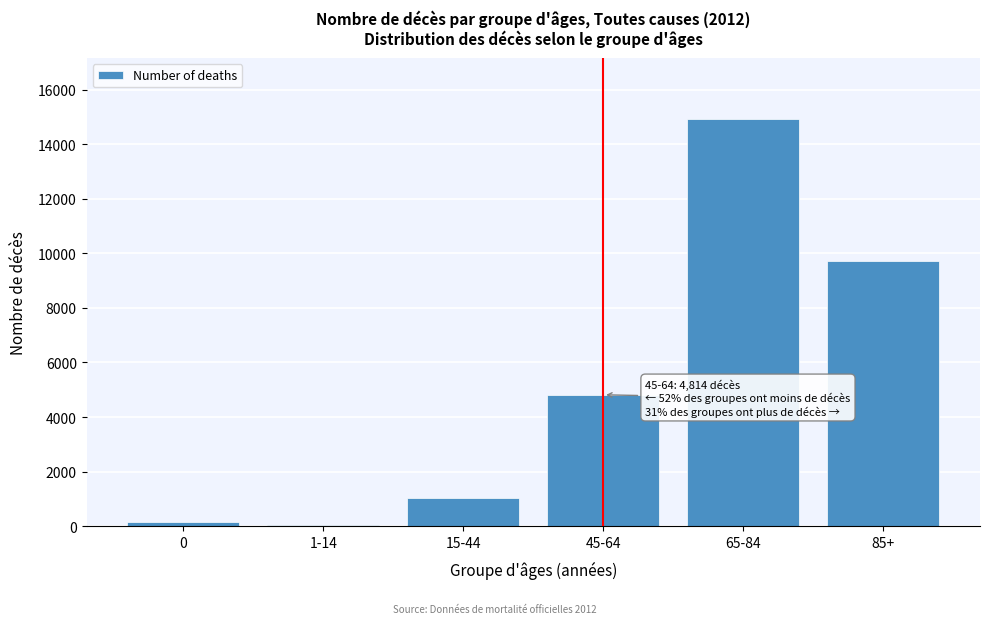

Reading left to right, transcribe all the data shown in this chart.

156	57	1039	4814	14920	9711